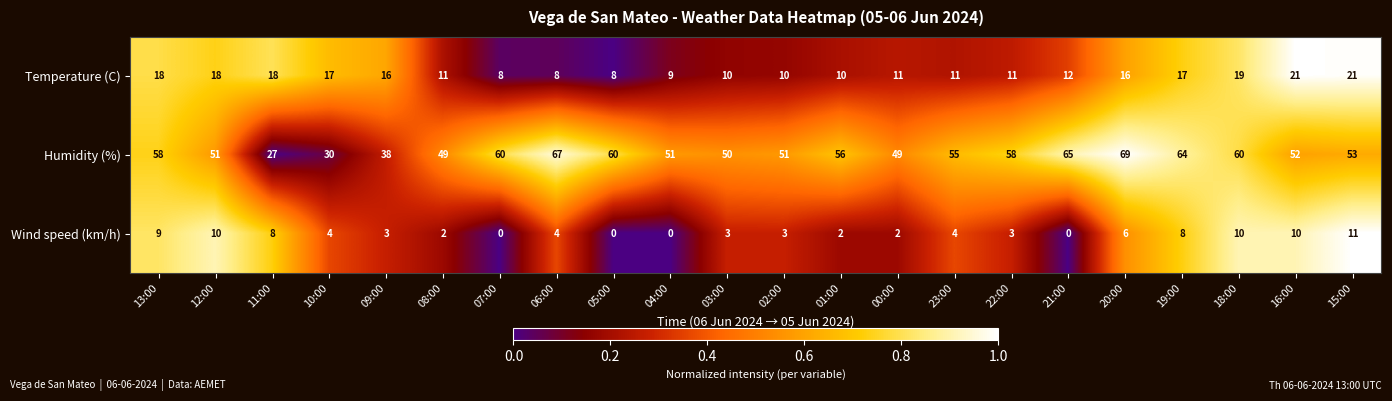

Which series has the widest spread of values?

Humidity (%)